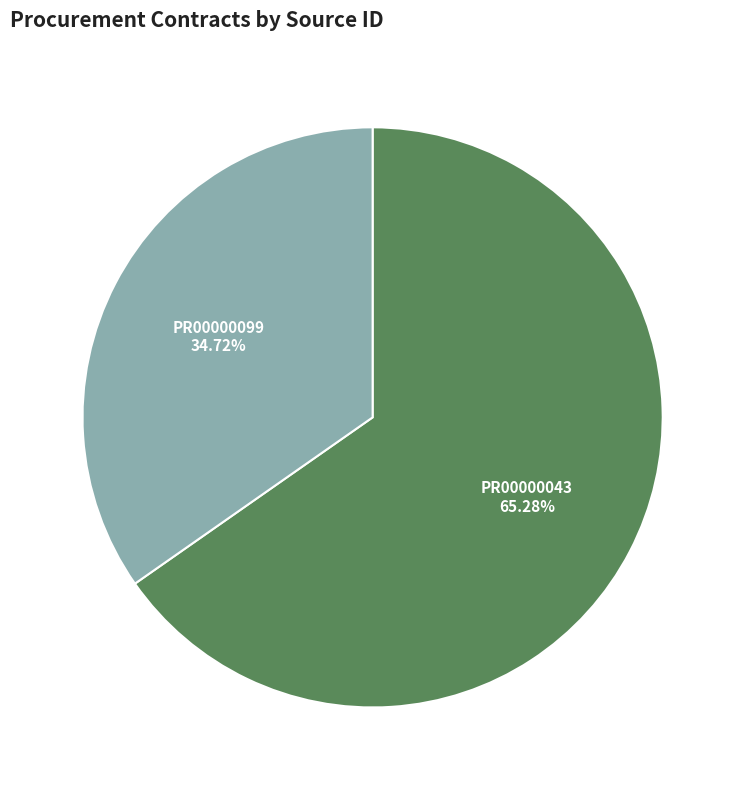

Is it true that PR00000099 is 22% of the pie?

False